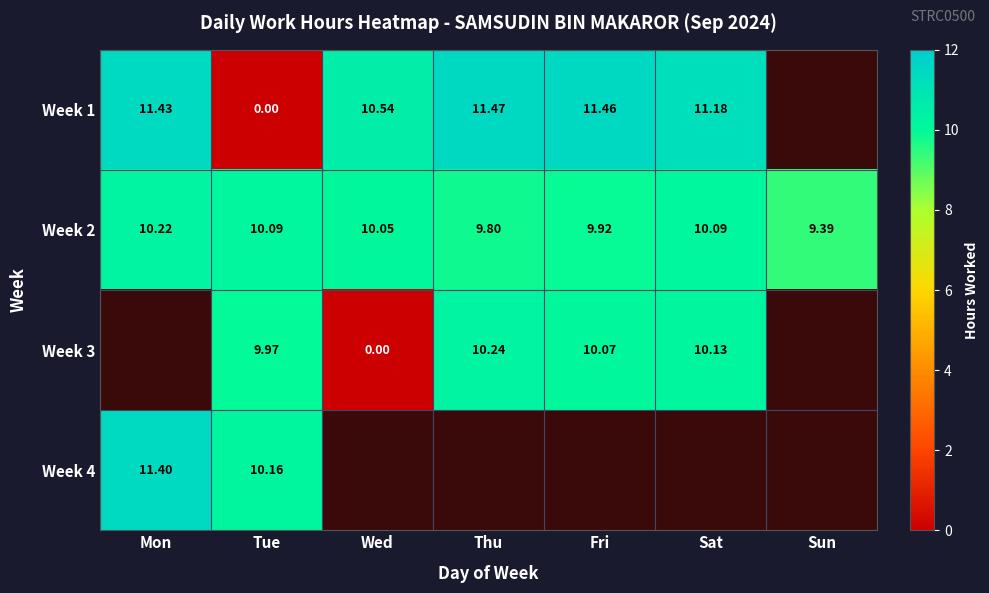

Which series has the widest spread of values?

Week 1